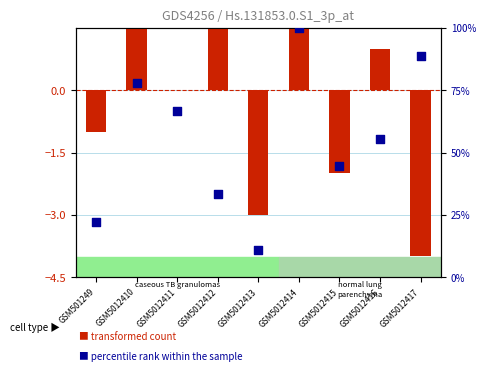

Which series has the largest total across all categories?

percentile rank within the sample